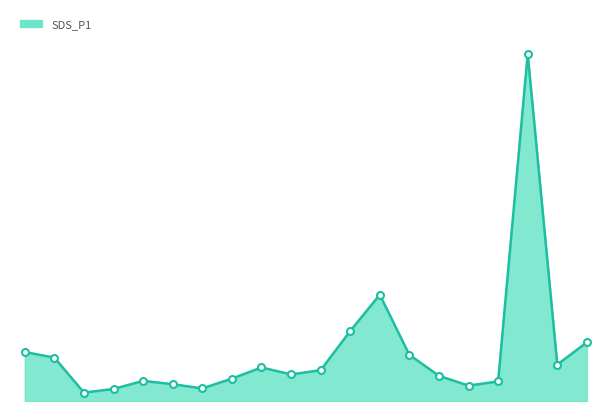

At which label is the value closest to 6?

06:00